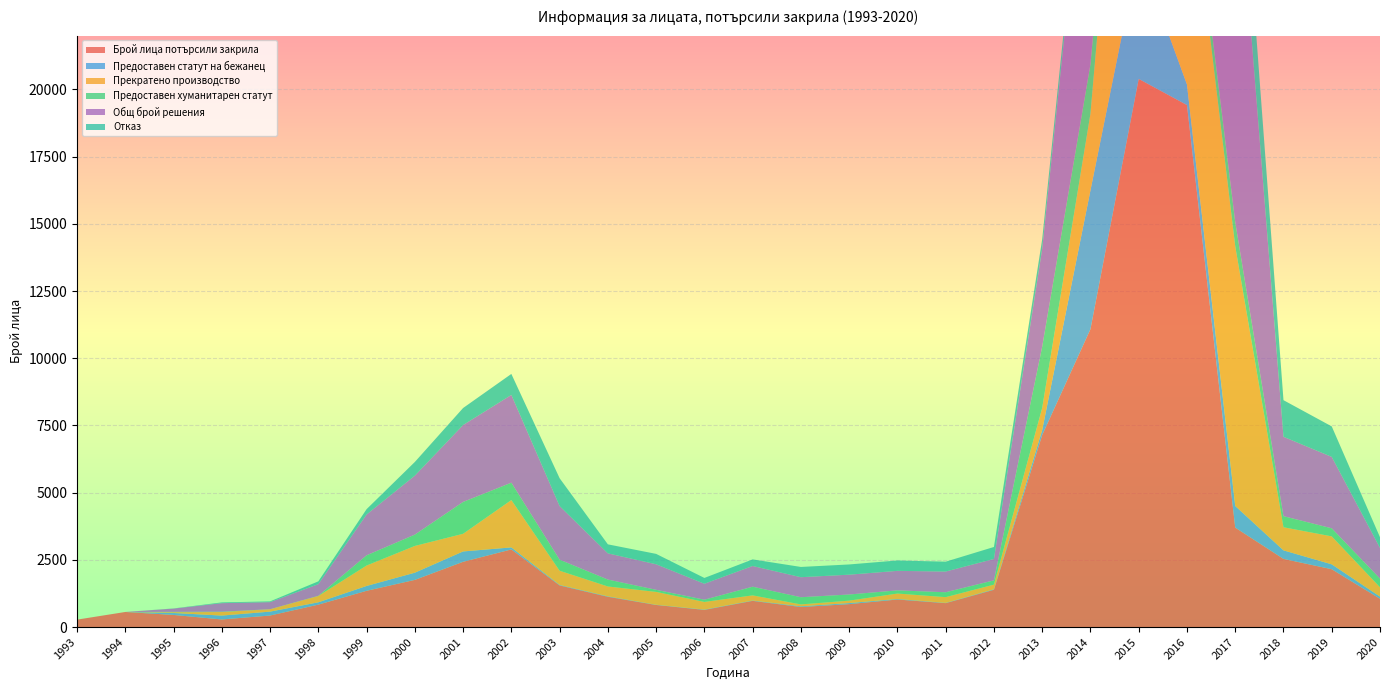

Reading left to right, extract all data points from this chart.

Брой лица потърсили закрила: 276	561	451	283	429	834	1349	1755	2428	2888	1549	1127	822	639	975	746	853	1025	890	1387	7144	11081	20391	19418	3700	2536	2152	1053
Предоставен статут на бежанец: 0	0	73	144	145	87	180	267	385	75	19	17	8	12	13	27	39	20	10	18	183	5162	4708	764	804	317	181	80
Прекратено производство: 0	0	28	132	88	235	760	996	657	1762	528	366	478	284	191	70	91	202	213	174	824	2853	14567	8932	9662	860	1041	347
Предоставен хуманитарен статут: 0	0	14	13	2	7	380	421	1185	646	411	257	78	83	322	267	228	118	182	159	2279	1838	889	587	900	413	300	322
Общ брой решения: 0	0	121	317	263	433	1518	2193	2860	3264	1994	975	950	594	771	745	738	726	771	796	3640	10353	20787	12015	14414	2952	2656	1144
Отказ: 0	0	6	28	28	104	198	509	633	781	1036	335	386	215	245	381	380	386	366	445	354	500	623	1732	3048	1362	1134	395